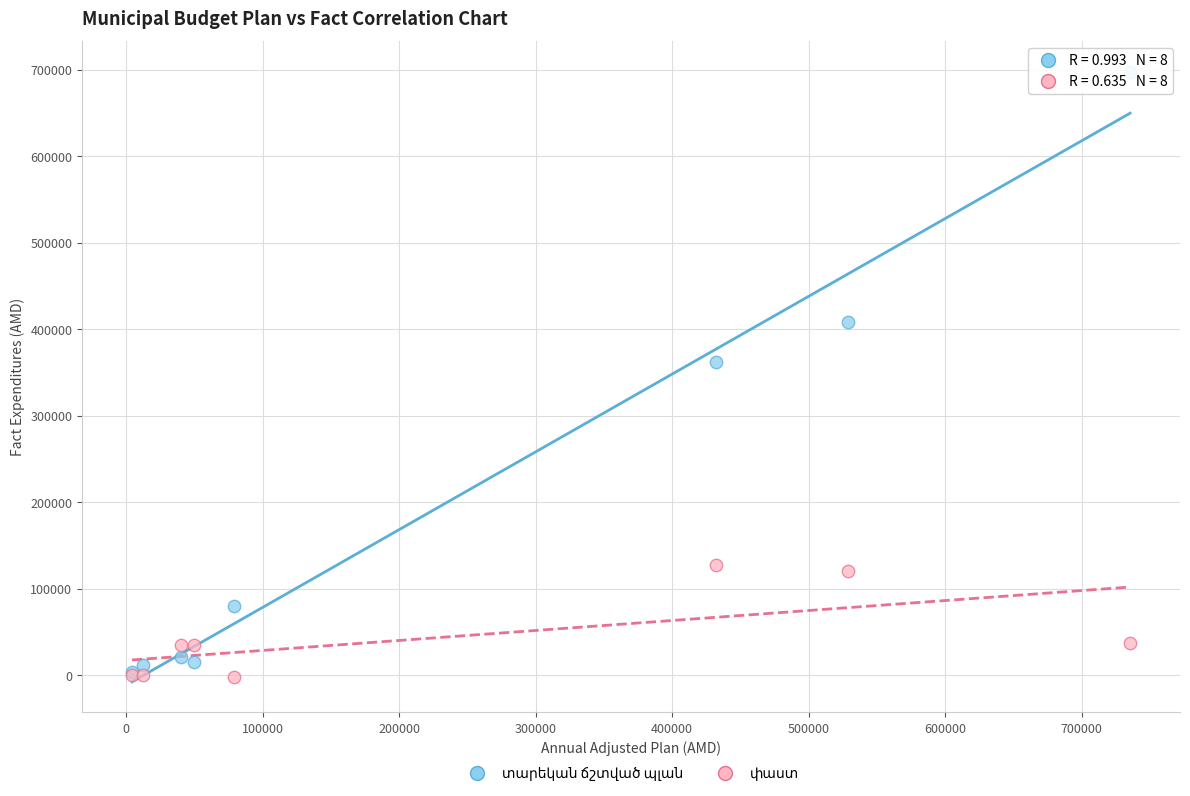

Across all series, what Y value is closest to 348085?

362270.3